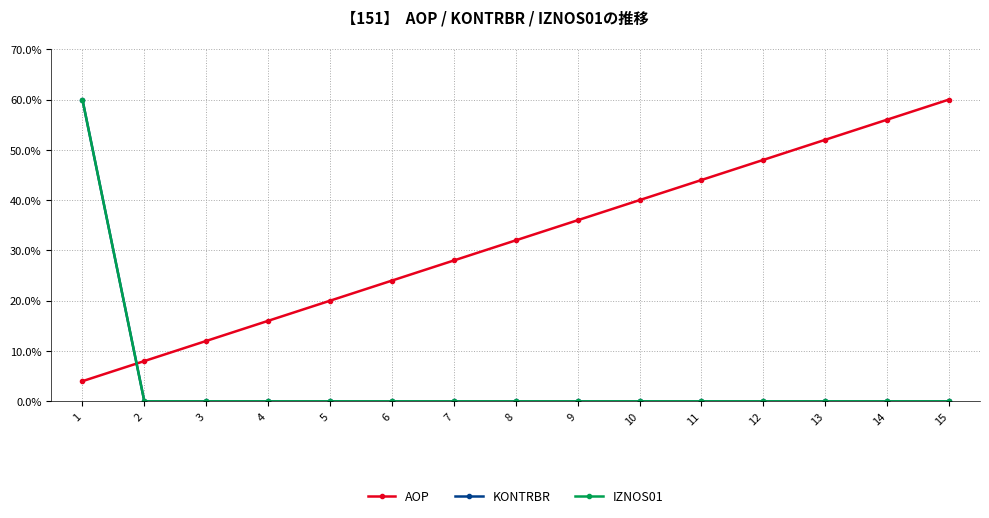

At 10, list the series in order from largest to smallest.

AOP, KONTRBR, IZNOS01